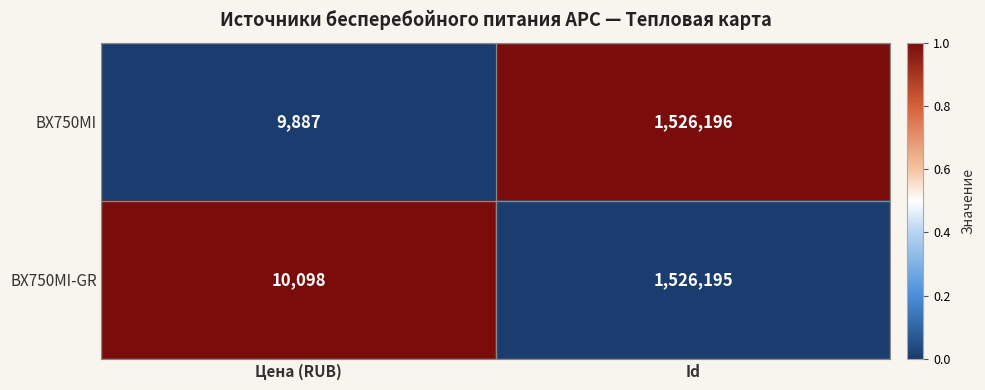

Reading left to right, transcribe all the data shown in this chart.

BX750MI: 9887	1526196
BX750MI-GR: 10098	1526195